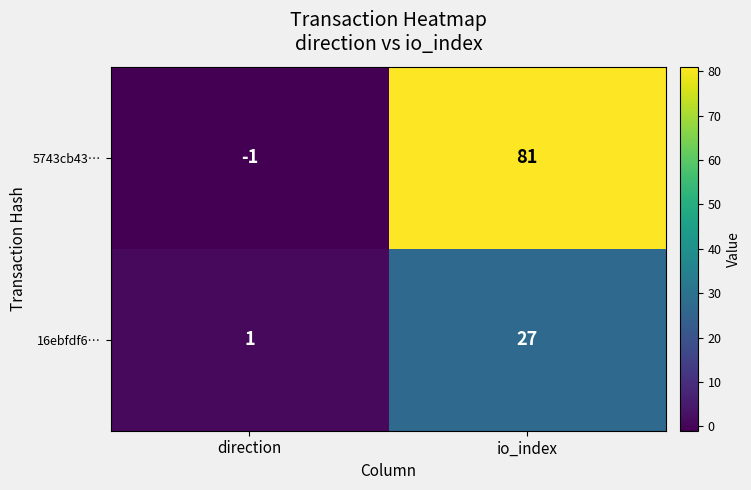

Which series has the largest total across all categories?

5743cb43…